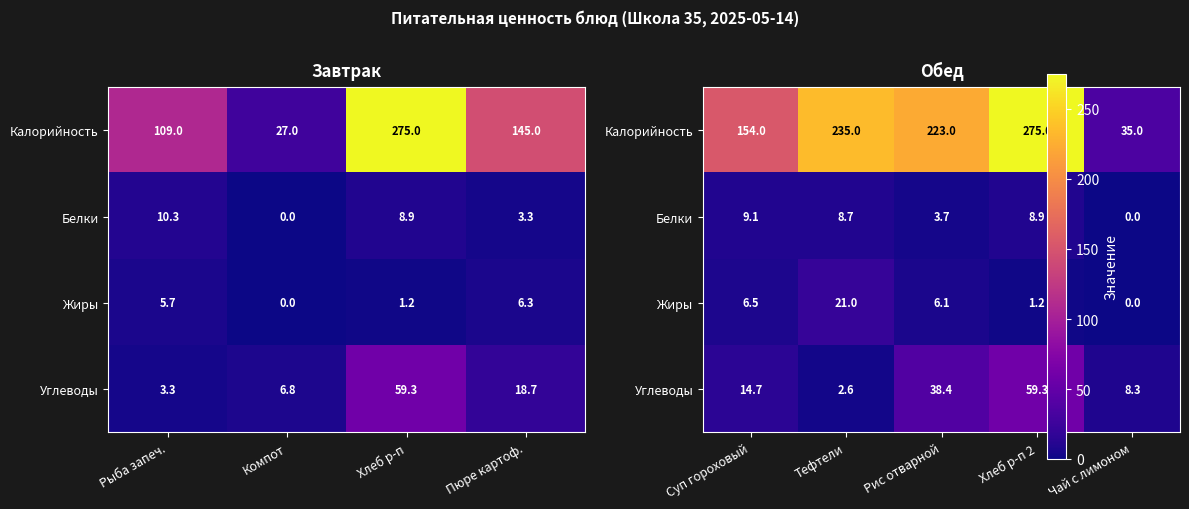

What is the difference between the second highest and second lowest values in the Белки series?

5.2